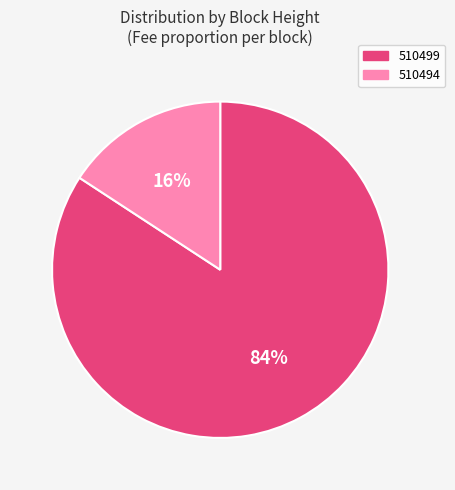

To the nearest percent, what is the difference between the 510499 and 510494 slice percentages?

68%